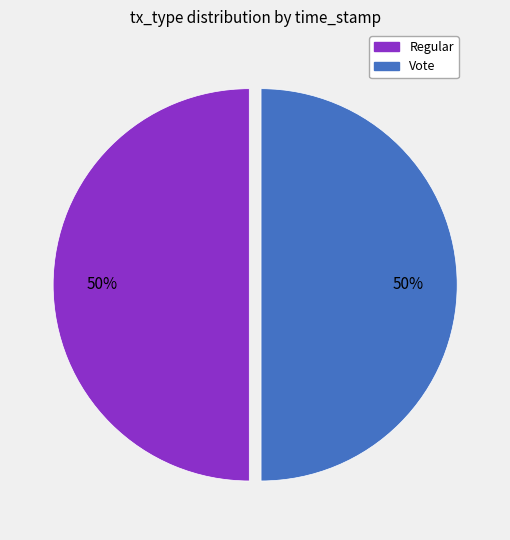

Combined, do Regular and Vote account for over 50%?

Yes